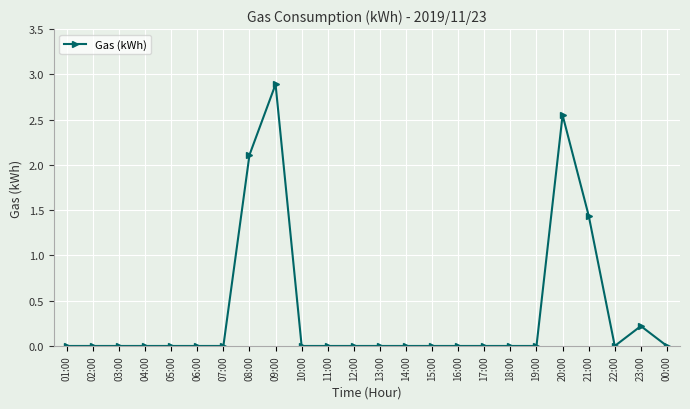

What is the sum of all values?

9.2